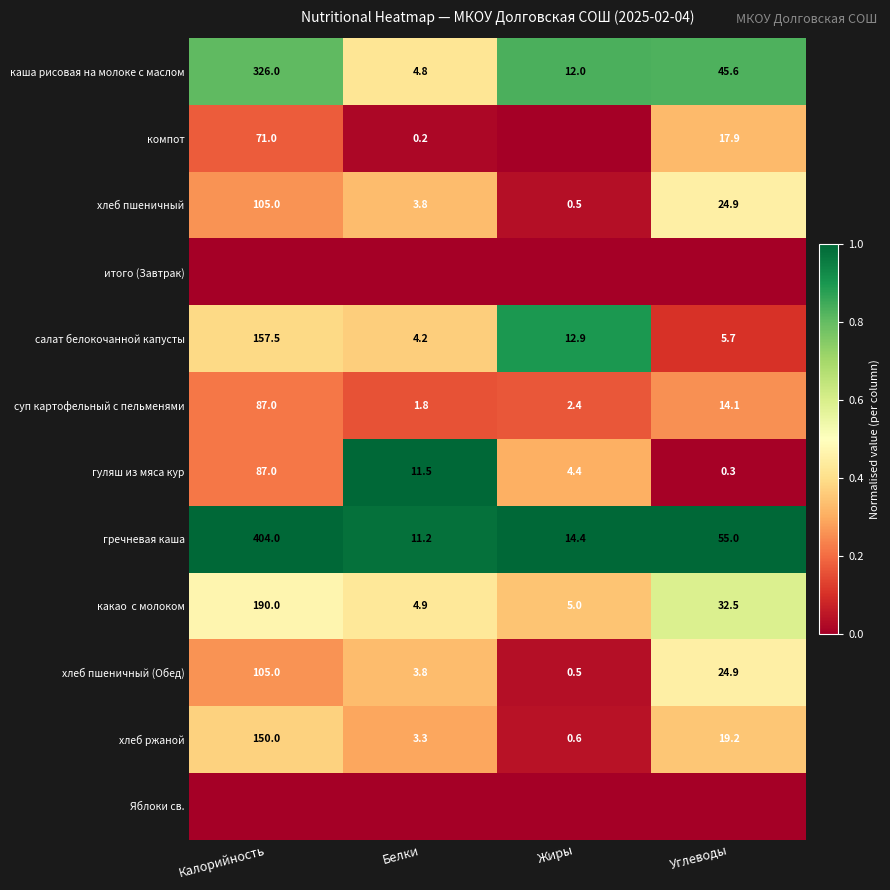

True or false: хлеб пшеничный has a value of 0.5 at Жиры.

True